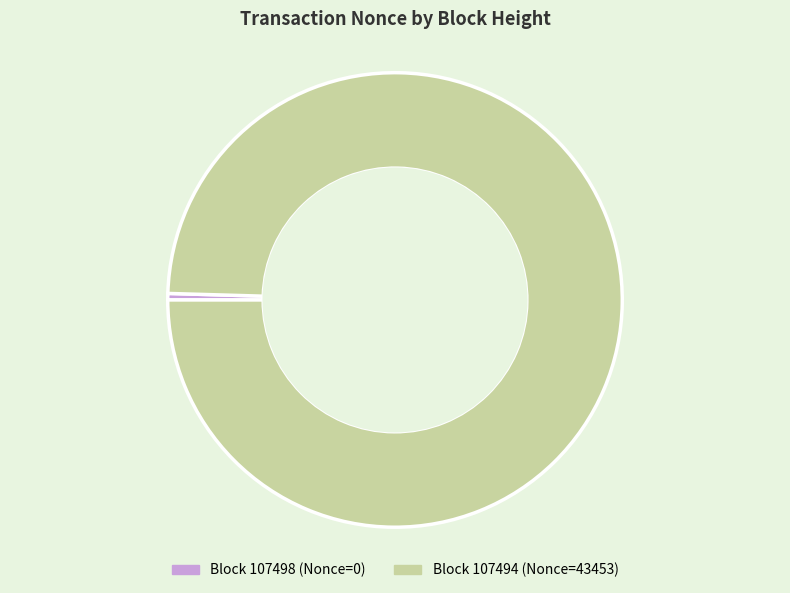

Is there any slice that represents more than half of the pie?

Yes